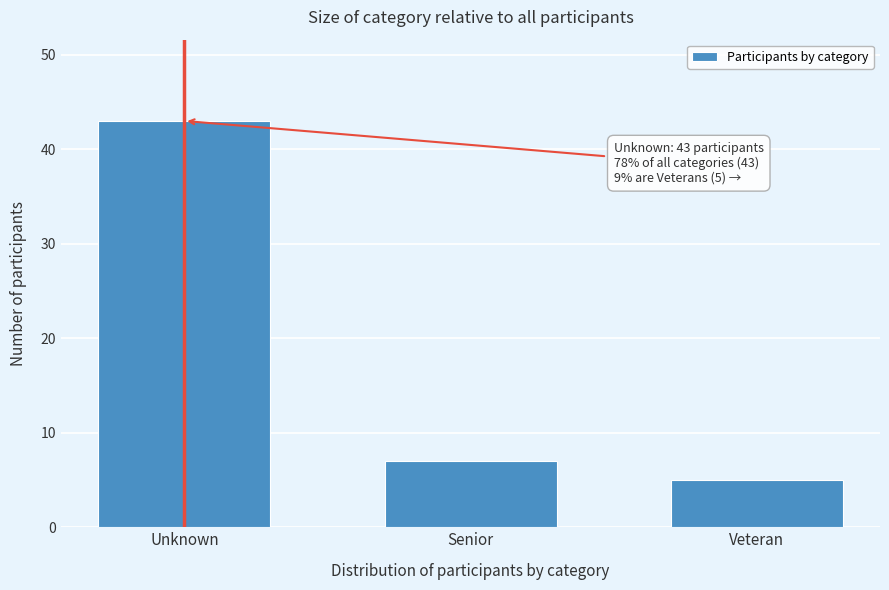

Reading left to right, extract all data points from this chart.

Unknown=43	Senior=7	Veteran=5